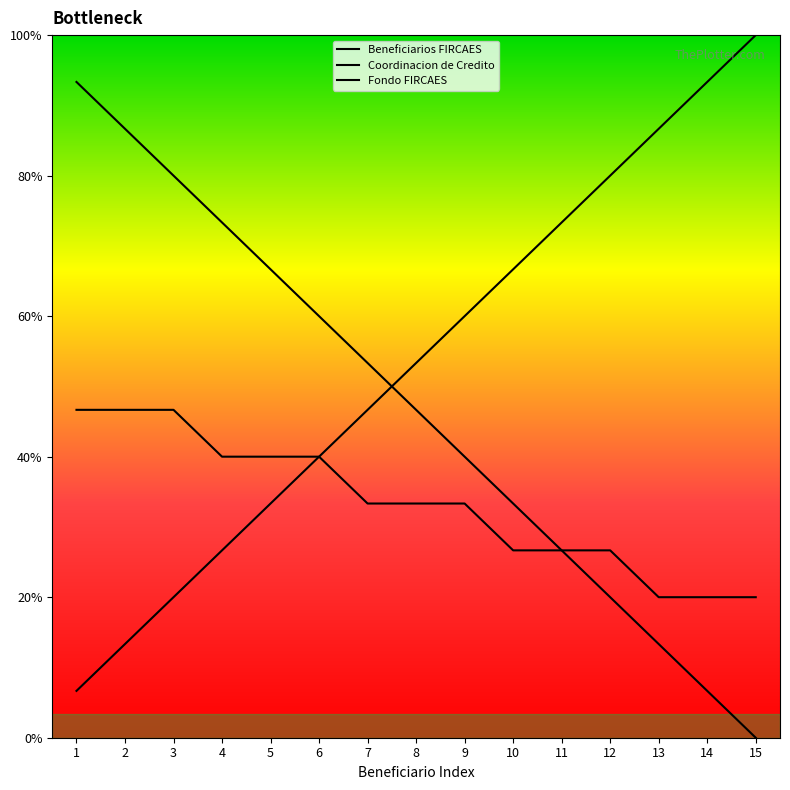

What is the difference between the second highest and minimum values in the Coordinacion de Credito series?

13